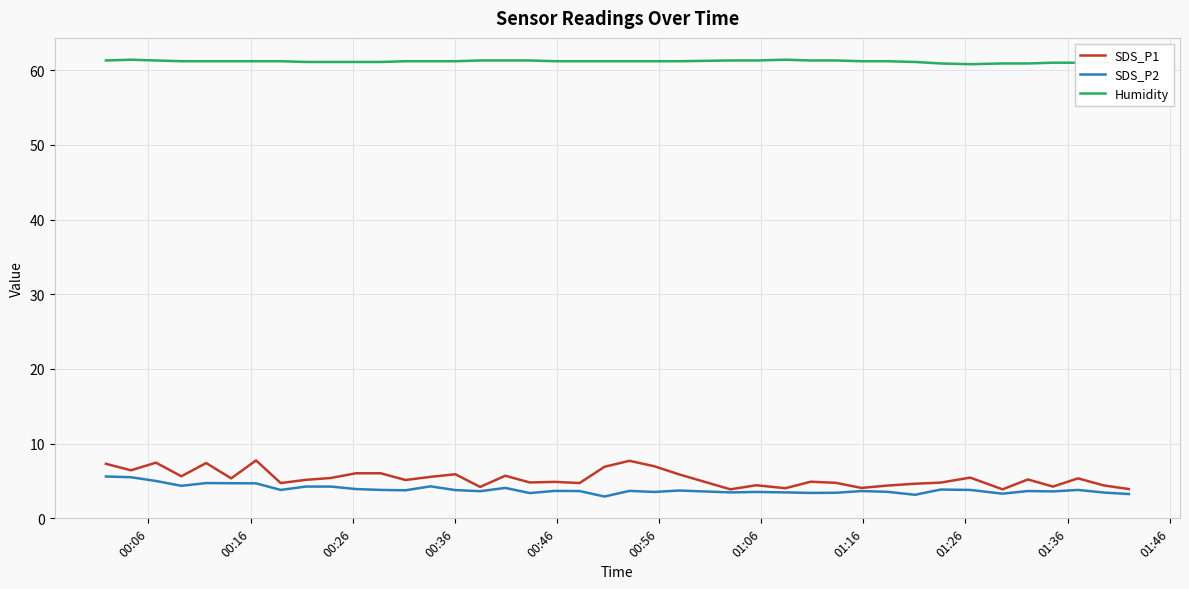

What is the highest value of the Humidity series?

61.4